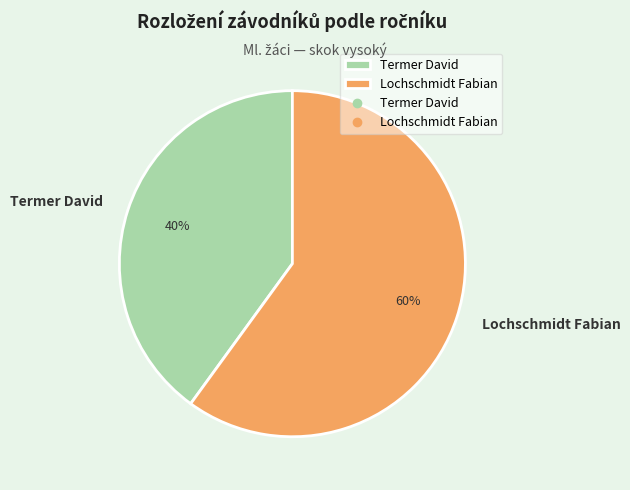

What is the ratio of the value at Lochschmidt Fabian to the value at Termer David?

1.5